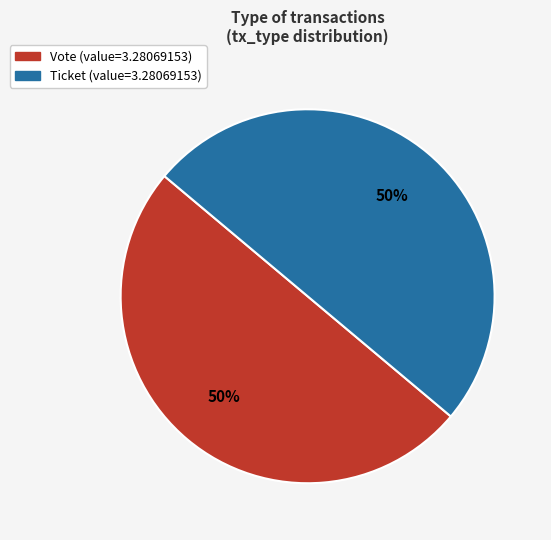

What percentage is the Ticket slice, to the nearest percent?

50%